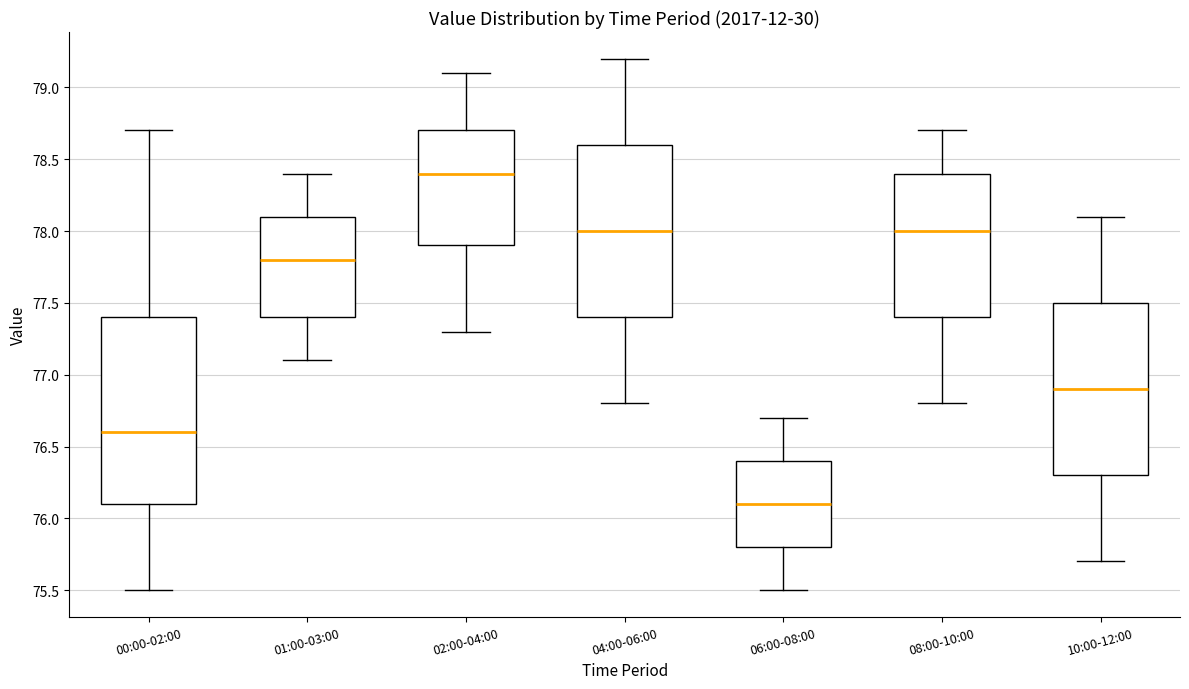

Where does the median line of the box for 02:00-04:00 sit on the y-axis? The values are not printed on the chart, so give them approximately, as read against the axis.

78.4